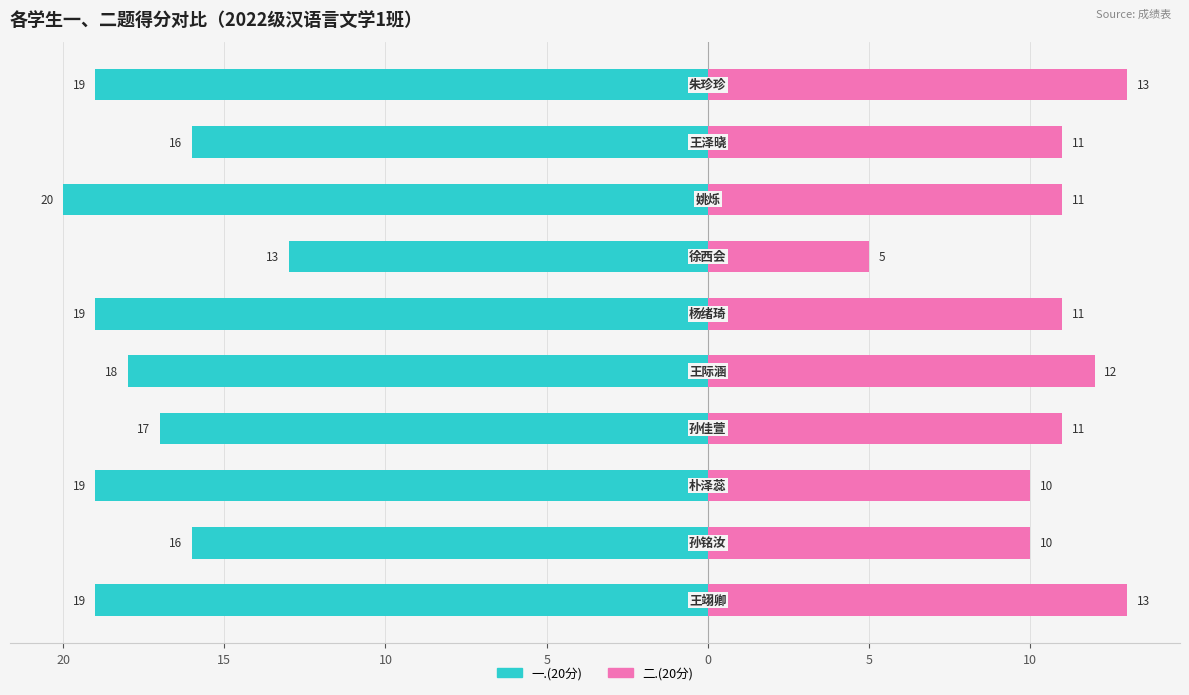

Count the 一.(20分) values in the range -19 to -16.

8